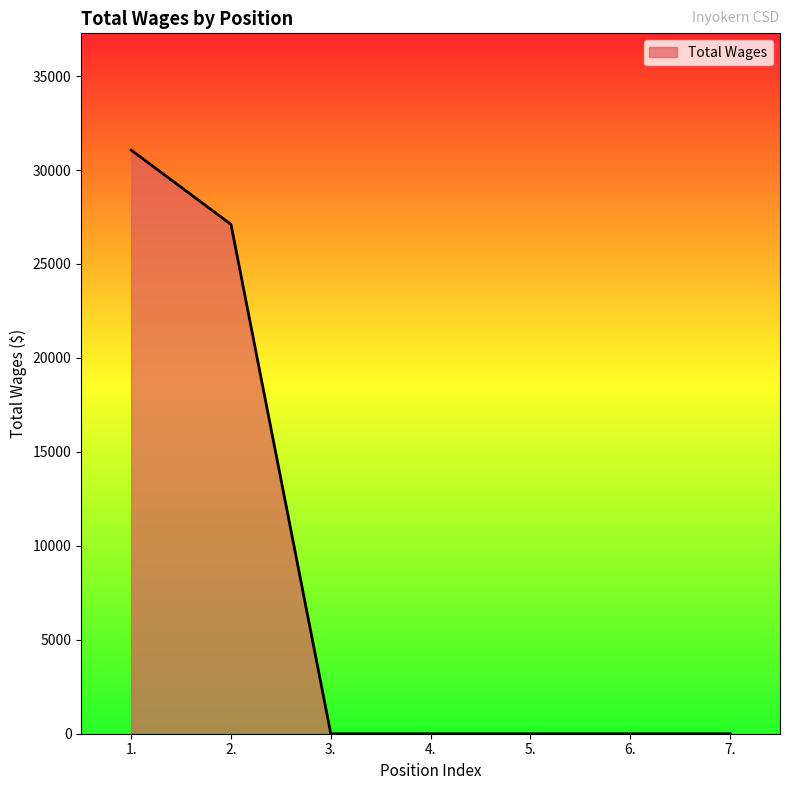

Is it true that the value at 4. is 0?

True